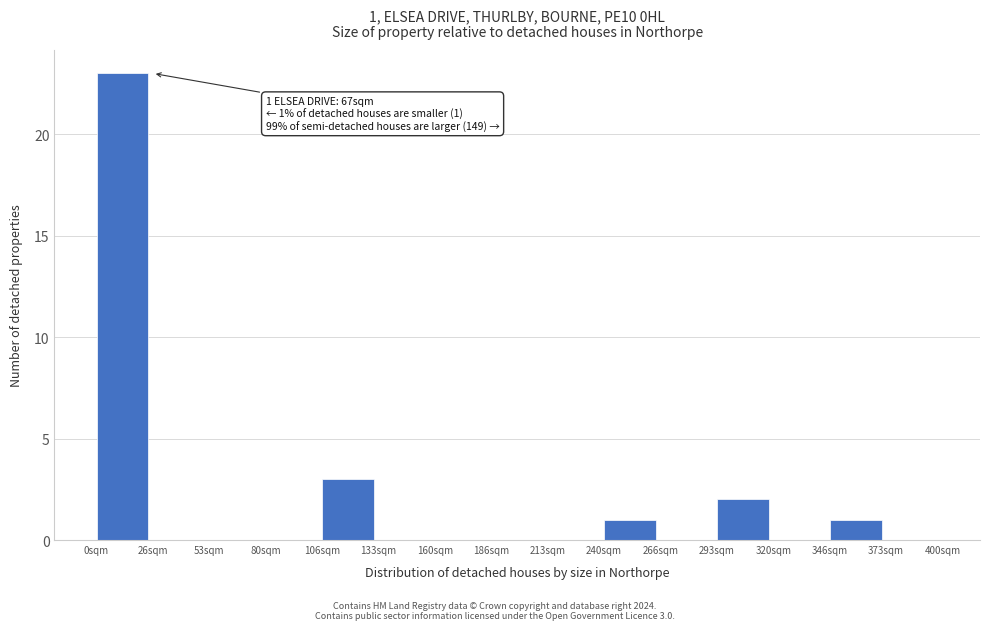

Over which range of the x-axis is the bar tallest?

0 to 25